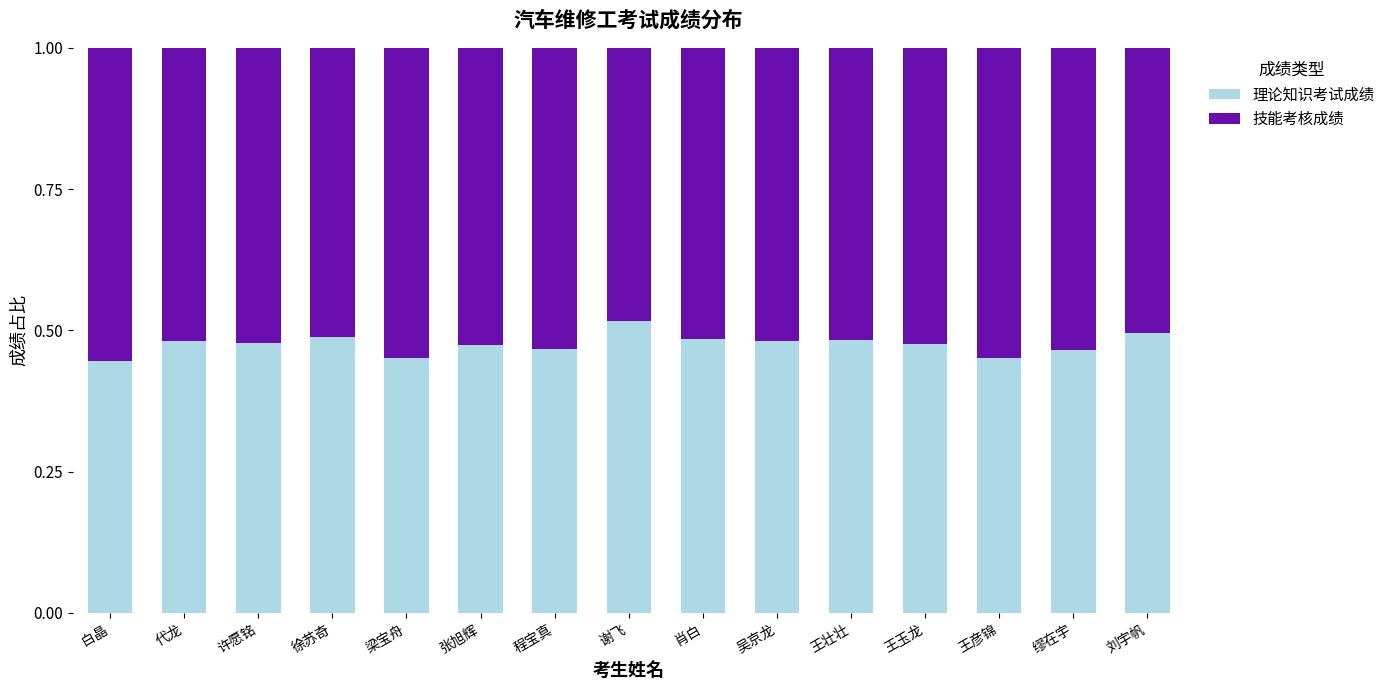

Which category has the highest value in the 理论知识考试成绩 series?

谢飞